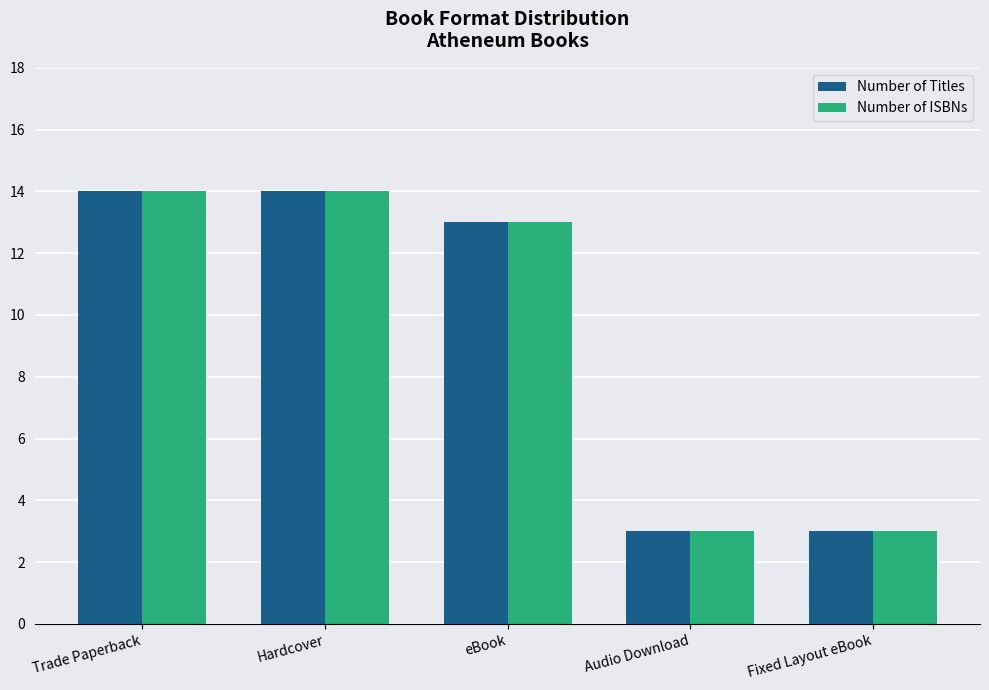

What value does the Number of ISBNs series have at Fixed Layout eBook?

3